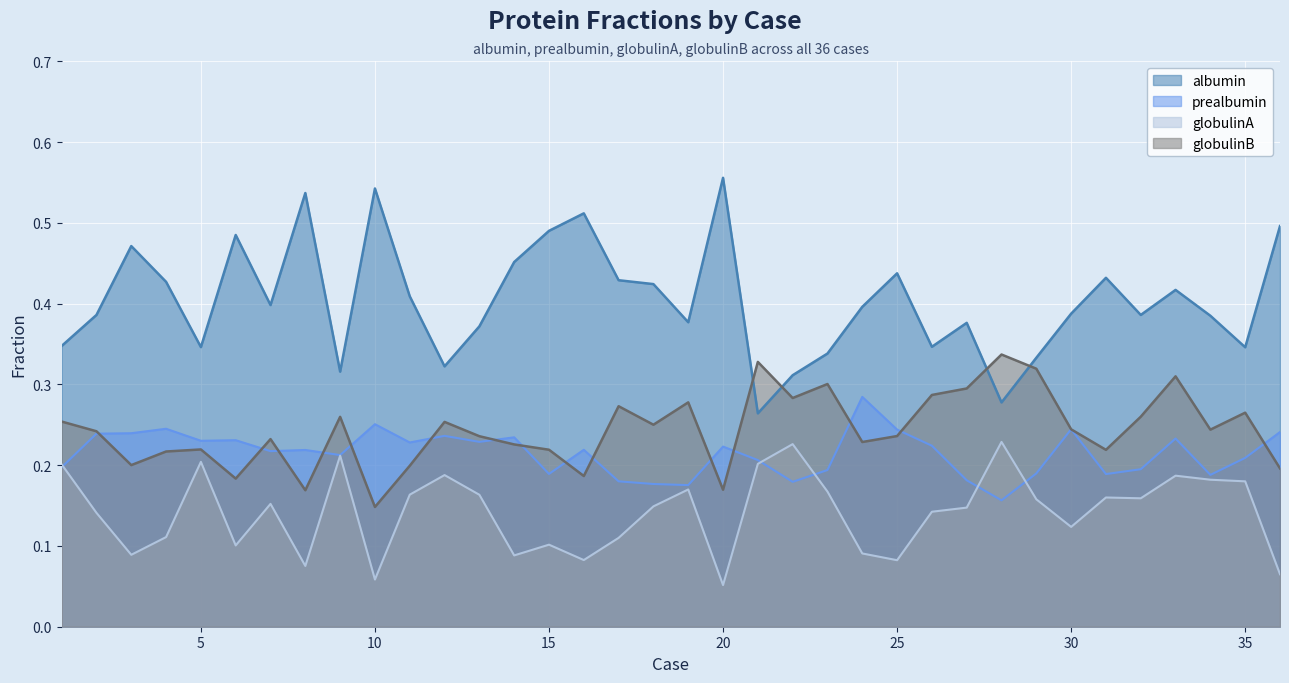

Reading left to right, list all the values displayed in this chart.

albumin: 1=0.3	2=0.4	3=0.5	4=0.4	5=0.3	6=0.5	7=0.4	8=0.5	9=0.3	10=0.5	11=0.4	12=0.3	13=0.4	14=0.5	15=0.5	16=0.5	17=0.4	18=0.4	19=0.4	20=0.6	21=0.3	22=0.3	23=0.3	24=0.4	25=0.4	26=0.3	27=0.4	28=0.3	29=0.3	30=0.4	31=0.4	32=0.4	33=0.4	34=0.4	35=0.3	36=0.5
prealbumin: 1=0.2	2=0.2	3=0.2	4=0.2	5=0.2	6=0.2	7=0.2	8=0.2	9=0.2	10=0.3	11=0.2	12=0.2	13=0.2	14=0.2	15=0.2	16=0.2	17=0.2	18=0.2	19=0.2	20=0.2	21=0.2	22=0.2	23=0.2	24=0.3	25=0.2	26=0.2	27=0.2	28=0.2	29=0.2	30=0.2	31=0.2	32=0.2	33=0.2	34=0.2	35=0.2	36=0.2
globulinA: 1=0.2	2=0.1	3=0.1	4=0.1	5=0.2	6=0.1	7=0.2	8=0.1	9=0.2	10=0.1	11=0.2	12=0.2	13=0.2	14=0.1	15=0.1	16=0.1	17=0.1	18=0.1	19=0.2	20=0.1	21=0.2	22=0.2	23=0.2	24=0.1	25=0.1	26=0.1	27=0.1	28=0.2	29=0.2	30=0.1	31=0.2	32=0.2	33=0.2	34=0.2	35=0.2	36=0.1
globulinB: 1=0.3	2=0.2	3=0.2	4=0.2	5=0.2	6=0.2	7=0.2	8=0.2	9=0.3	10=0.1	11=0.2	12=0.3	13=0.2	14=0.2	15=0.2	16=0.2	17=0.3	18=0.3	19=0.3	20=0.2	21=0.3	22=0.3	23=0.3	24=0.2	25=0.2	26=0.3	27=0.3	28=0.3	29=0.3	30=0.2	31=0.2	32=0.3	33=0.3	34=0.2	35=0.3	36=0.2